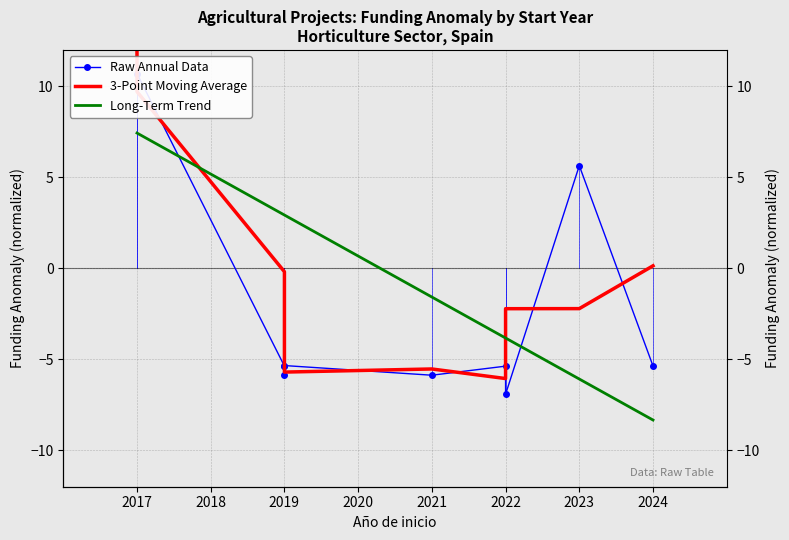

How many data points in Raw Annual Data are above -5?

3